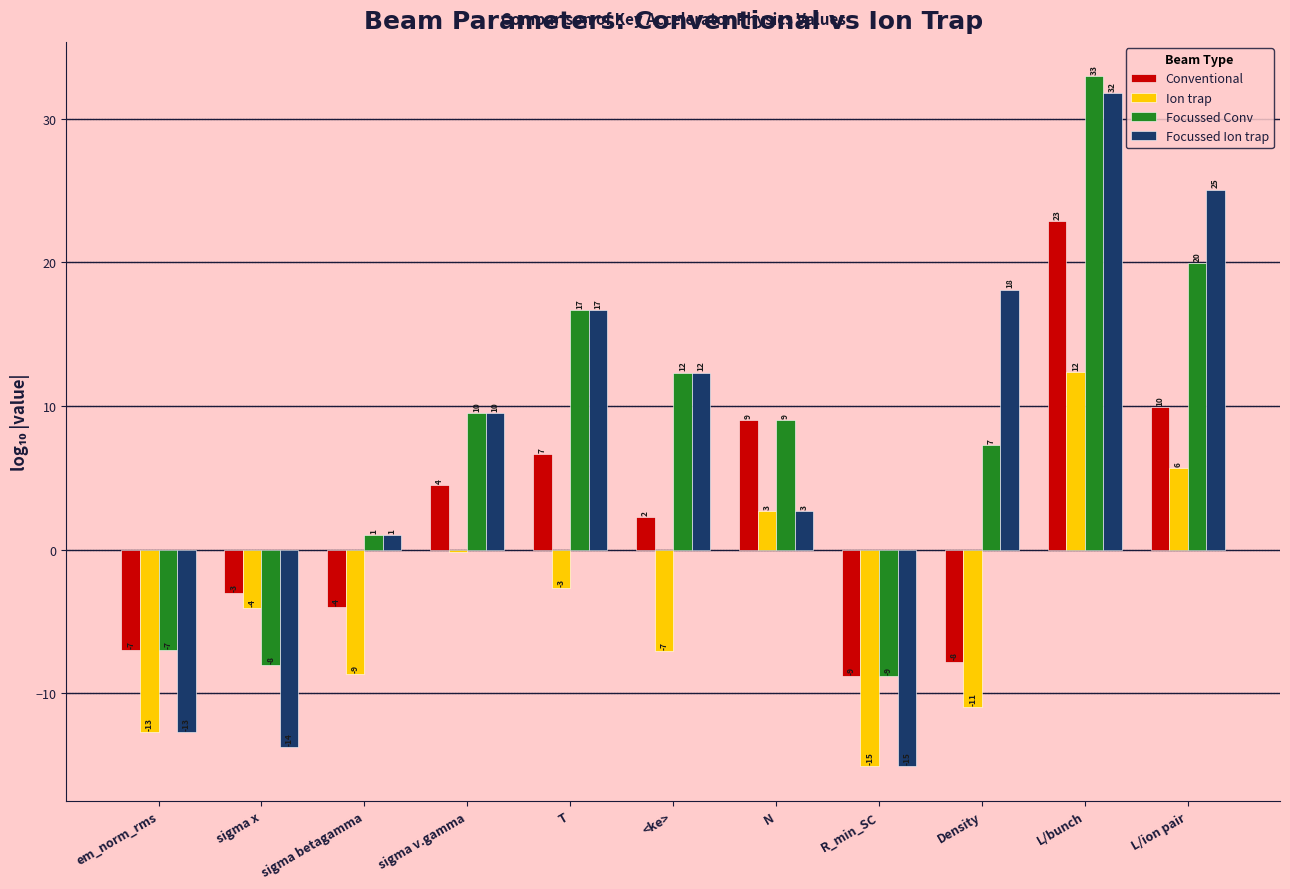

What is the sum of the Ion trap values at sigma v.gamma and T?

-2.9